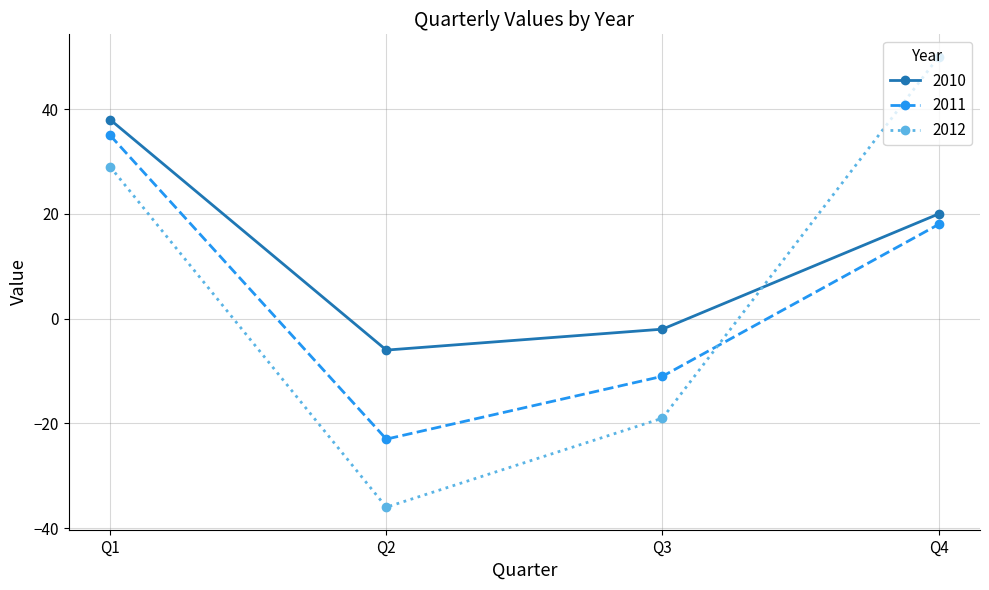

What is the average value of the 2011 series?

5